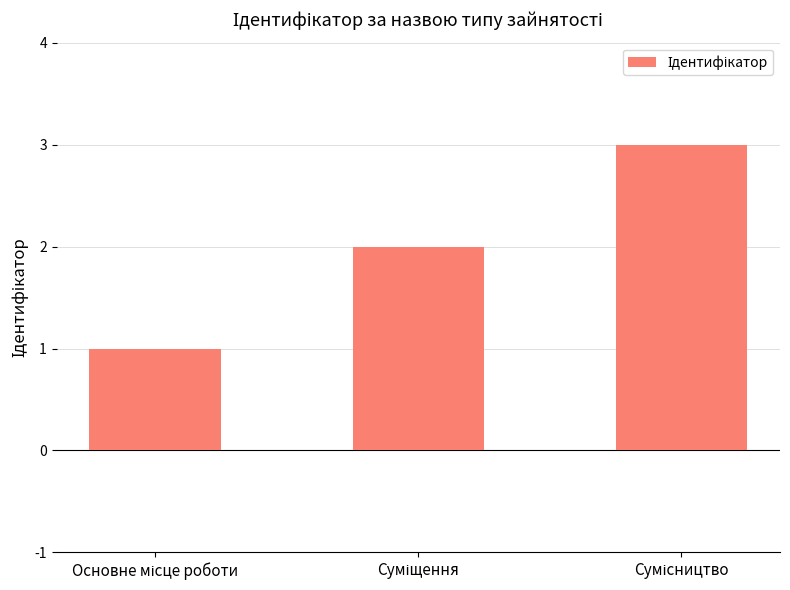

What is the sum of all values?

6